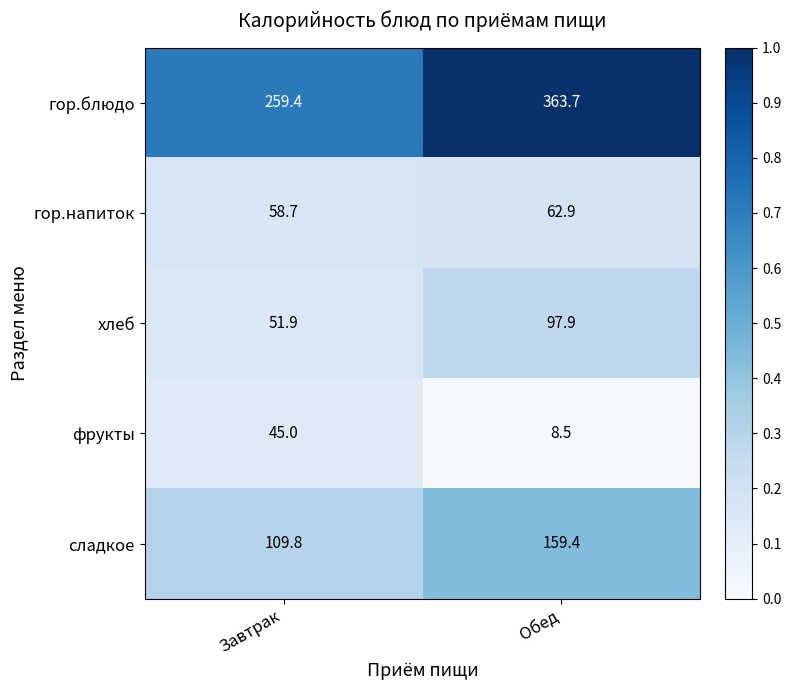

Rank the series by their maximum value, from lowest to highest.

фрукты, гор.напиток, хлеб, сладкое, гор.блюдо